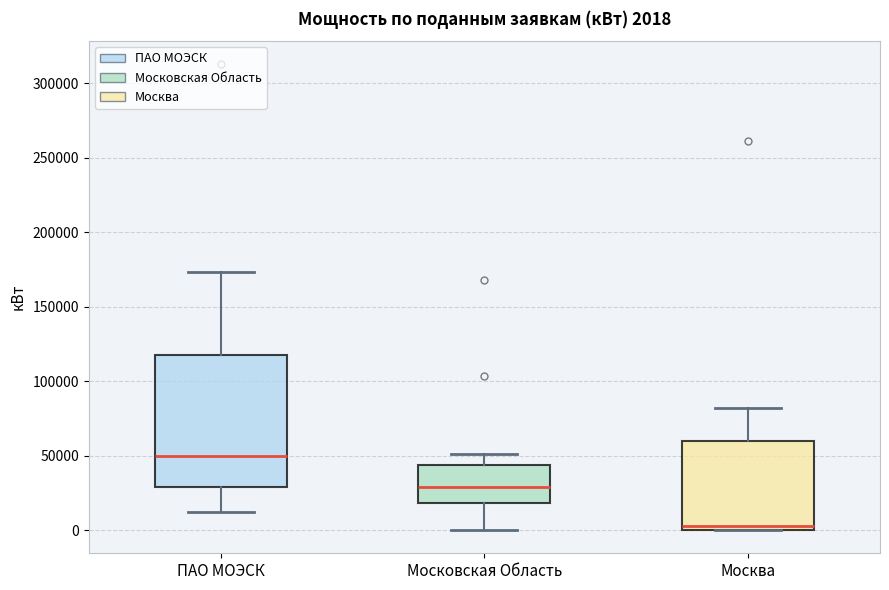

Comparing the boxes themselves (not the whiskers), which one is the tallest?

ПАО МОЭСК